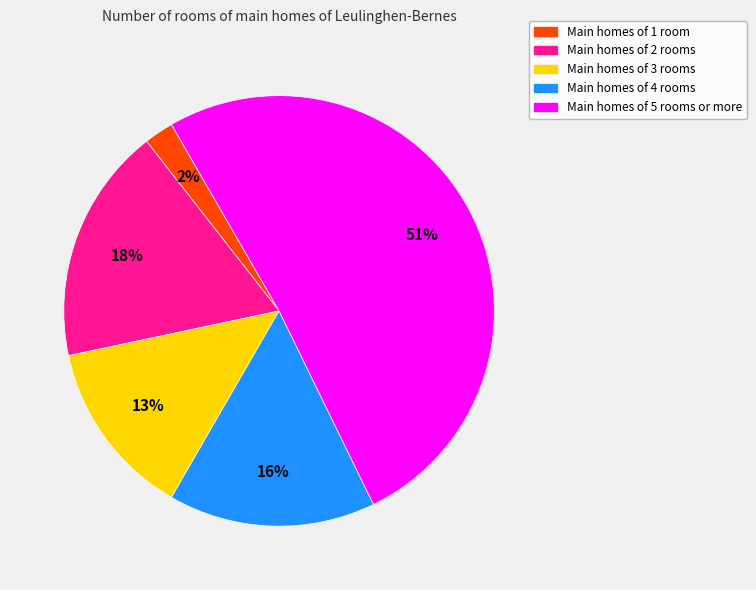

To the nearest percent, what is the difference between the largest and smallest slice percentages?

49%